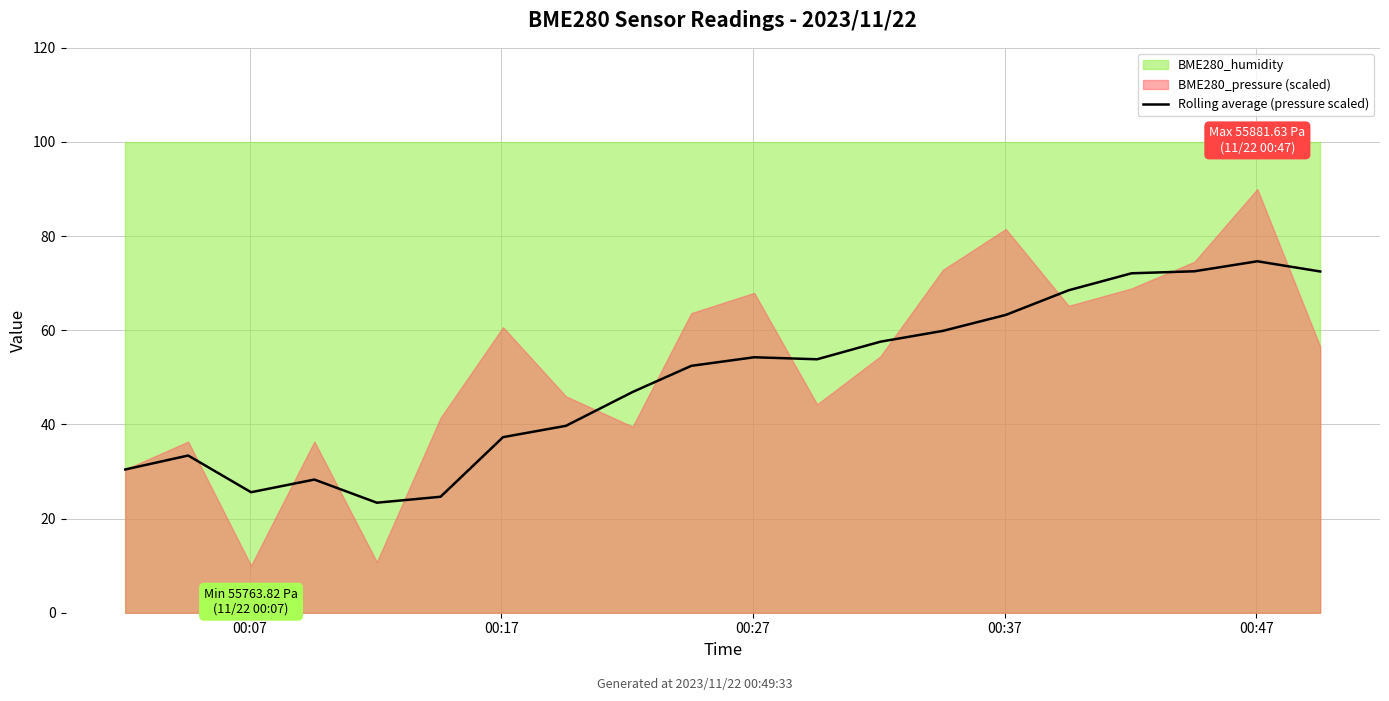

What is the average value?

49.6